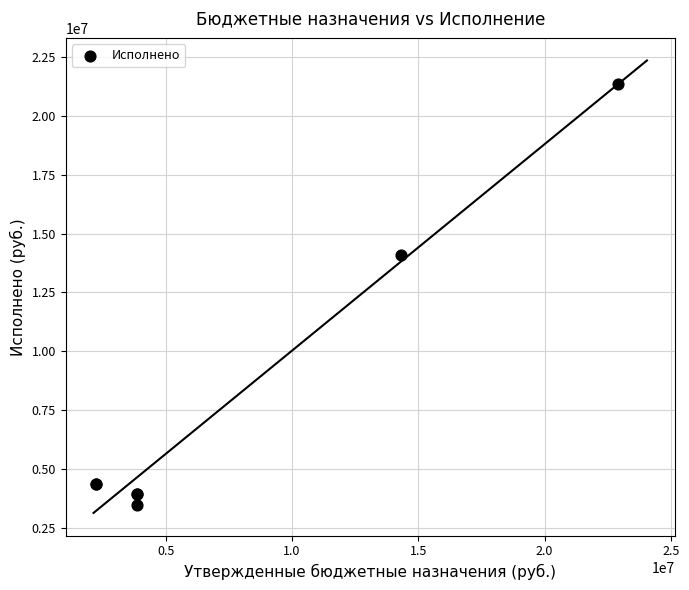

What Y value in the scatter plot is closest to 12411492?

14104651.4